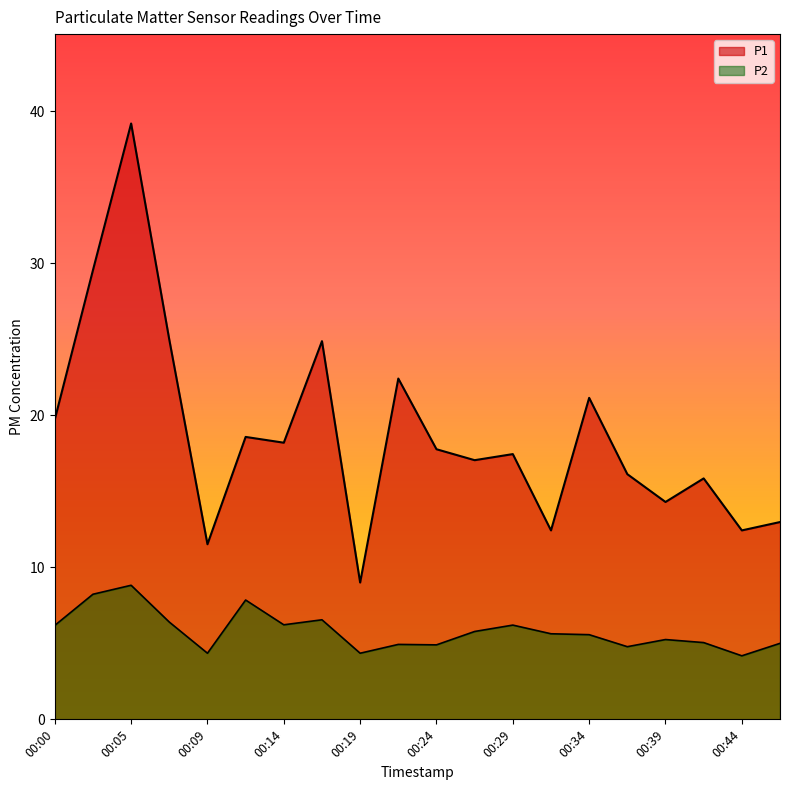

Reading left to right, extract all data points from this chart.

P1: 00:00=19.7	00:02=29.6	00:05=39.2	00:07=25.0	00:09=11.5	00:12=18.6	00:14=18.2	00:17=24.9	00:19=9.0	00:22=22.4	00:24=17.8	00:26=17.1	00:29=17.4	00:31=12.4	00:34=21.1	00:36=16.1	00:39=14.3	00:41=15.8	00:44=12.4	00:46=13.0
P2: 00:00=6.2	00:02=8.2	00:05=8.8	00:07=6.4	00:09=4.3	00:12=7.8	00:14=6.2	00:17=6.5	00:19=4.3	00:22=4.9	00:24=4.9	00:26=5.8	00:29=6.2	00:31=5.6	00:34=5.6	00:36=4.8	00:39=5.2	00:41=5.0	00:44=4.2	00:46=5.0